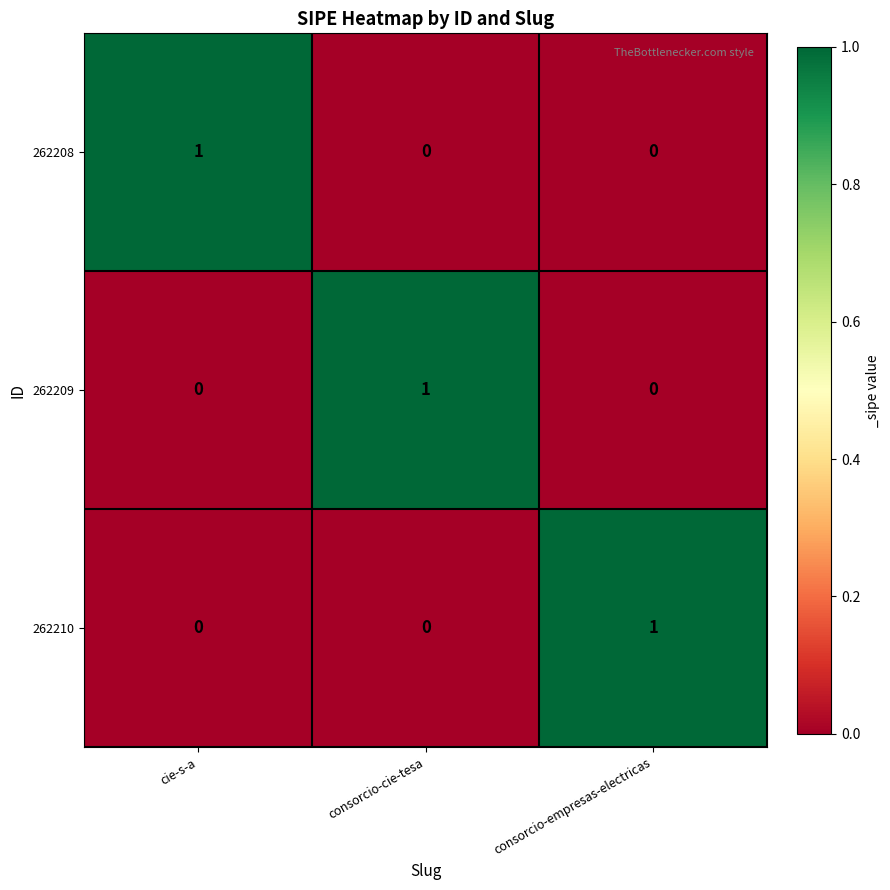

True or false: 262210 has a value of 0 at cie-s-a.

True